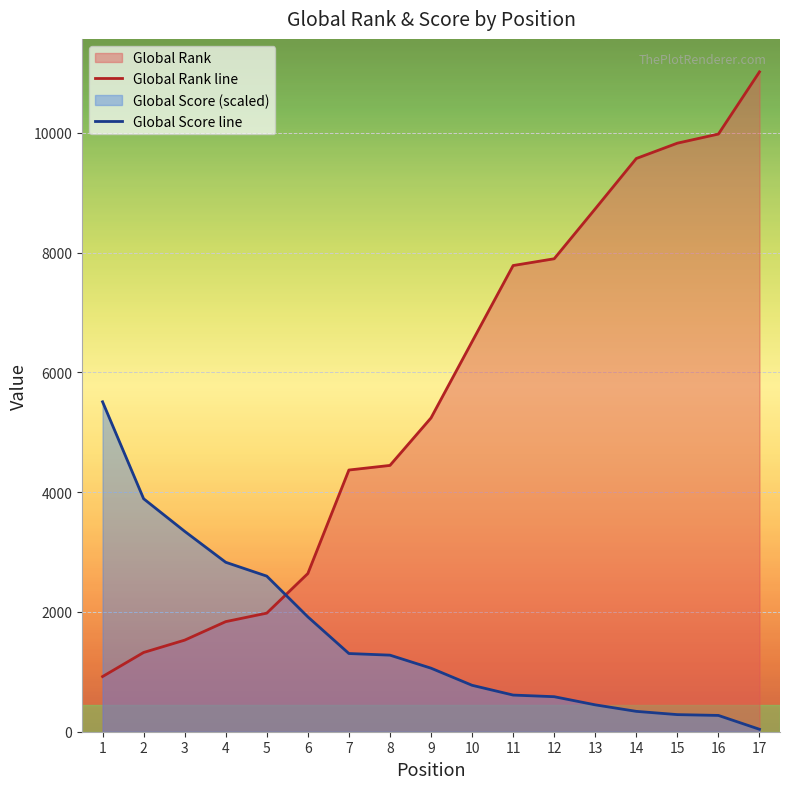

Reading right to left, list all the values displayed in this chart.

Global Rank line: 17=11016.0	16=9978.0	15=9826.0	14=9570.0	13=8730.0	12=7896.0	11=7783.0	10=6512.0	9=5239.0	8=4446.0	7=4369.0	6=2641.0	5=1980.0	4=1838.0	3=1529.0	2=1323.0	1=921.0
Global Score line: 17=40.8	16=272.0	15=285.6	14=340.0	13=448.8	12=584.8	11=612.0	10=775.2	9=1060.8	8=1278.4	7=1305.6	6=1917.6	5=2597.6	4=2828.8	3=3345.6	2=3889.6	1=5508.0